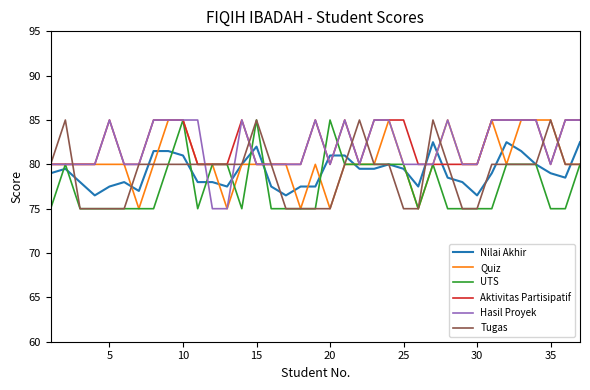

What is the greatest value displayed?

85.0